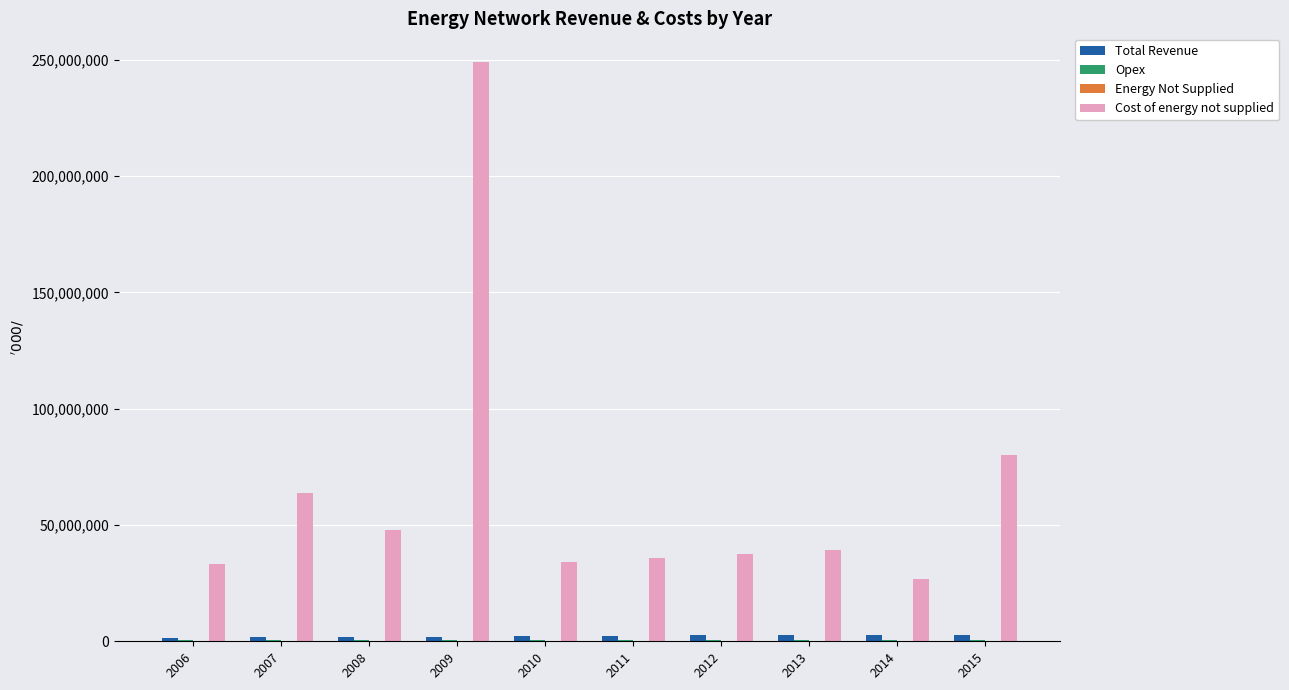

The value of Cost of energy not supplied at 2009 is 248891086.5. True or false?

True